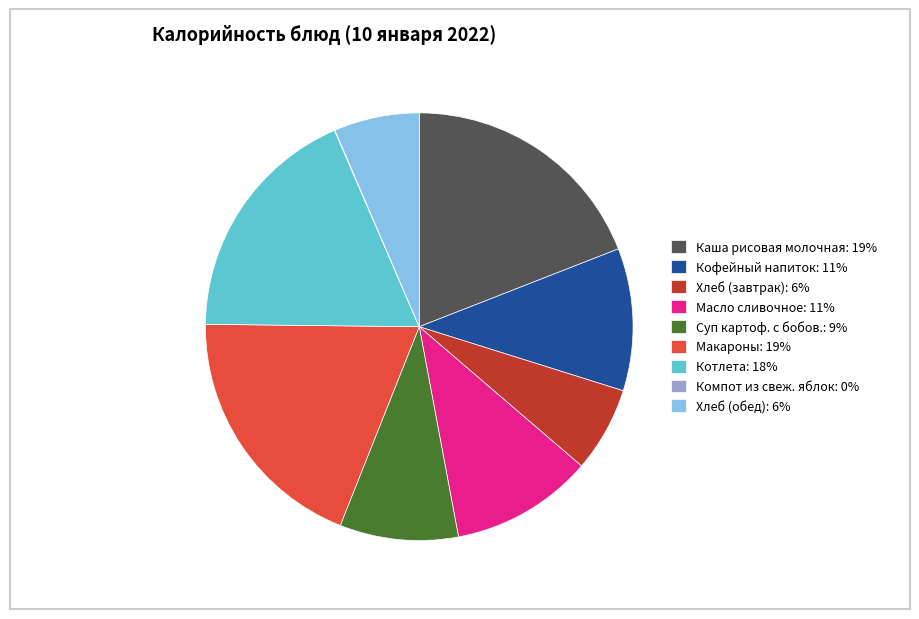

Is there any slice that represents more than half of the pie?

No